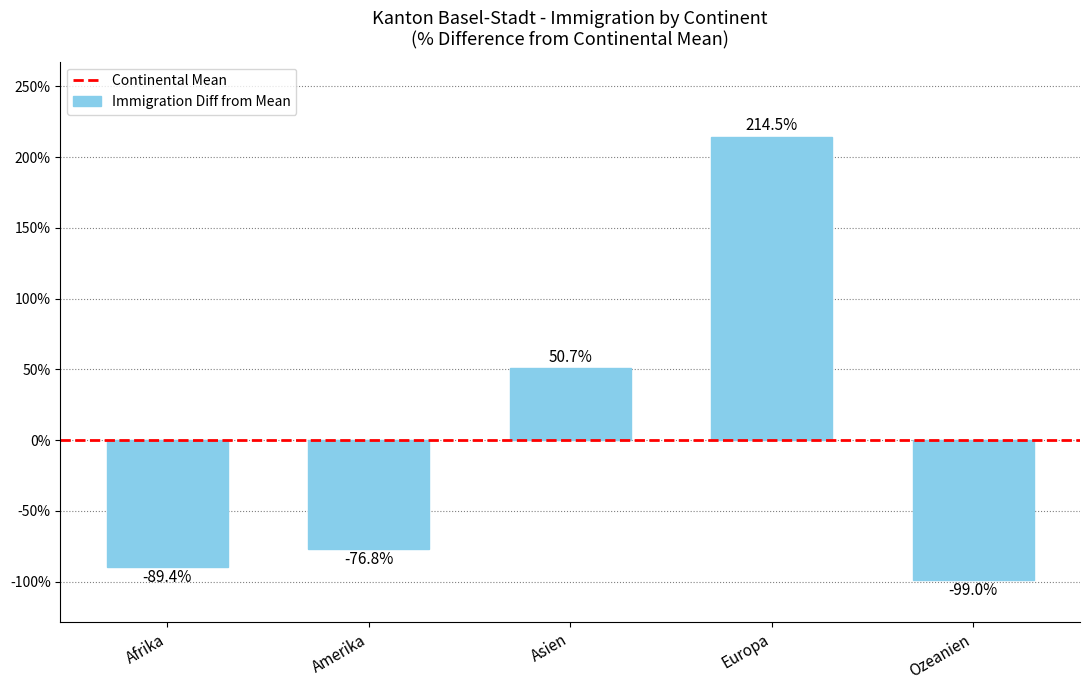

What is the minimum value shown in the chart?

-99.0